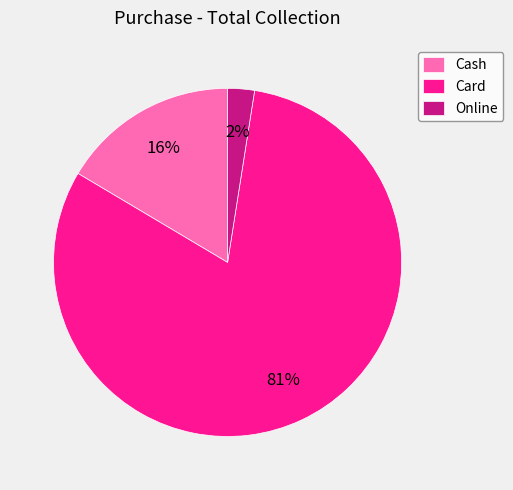

What is the majority slice?

Card